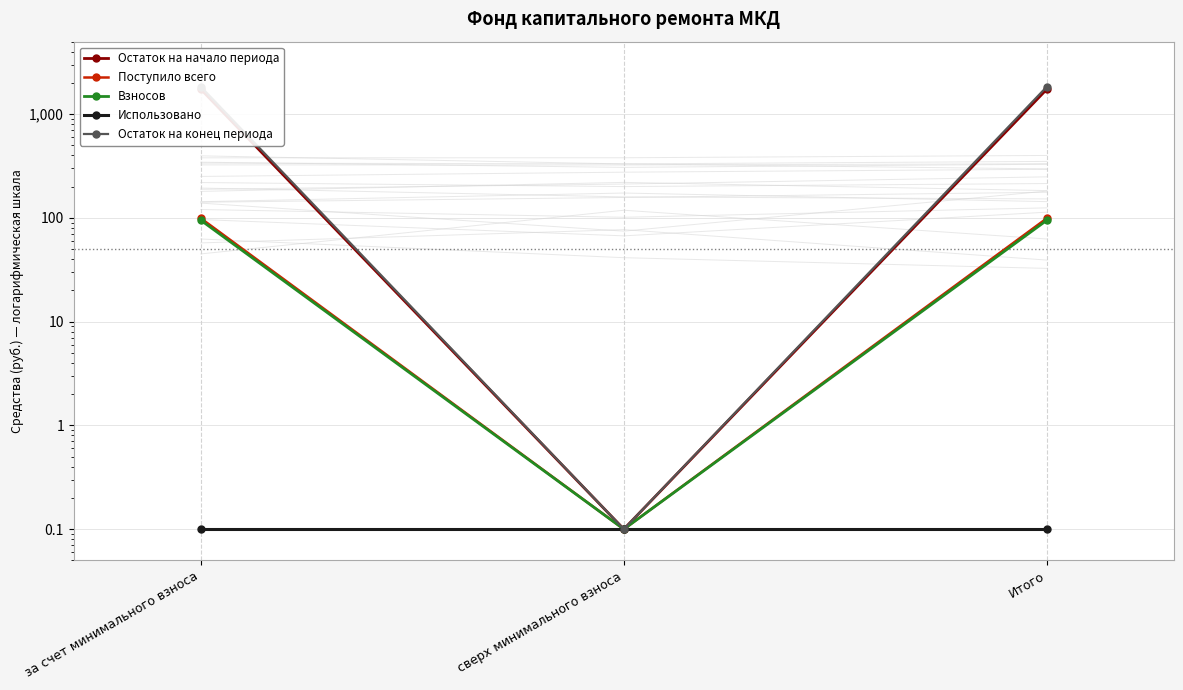

At how many categories does at least one series exceed 481?

2